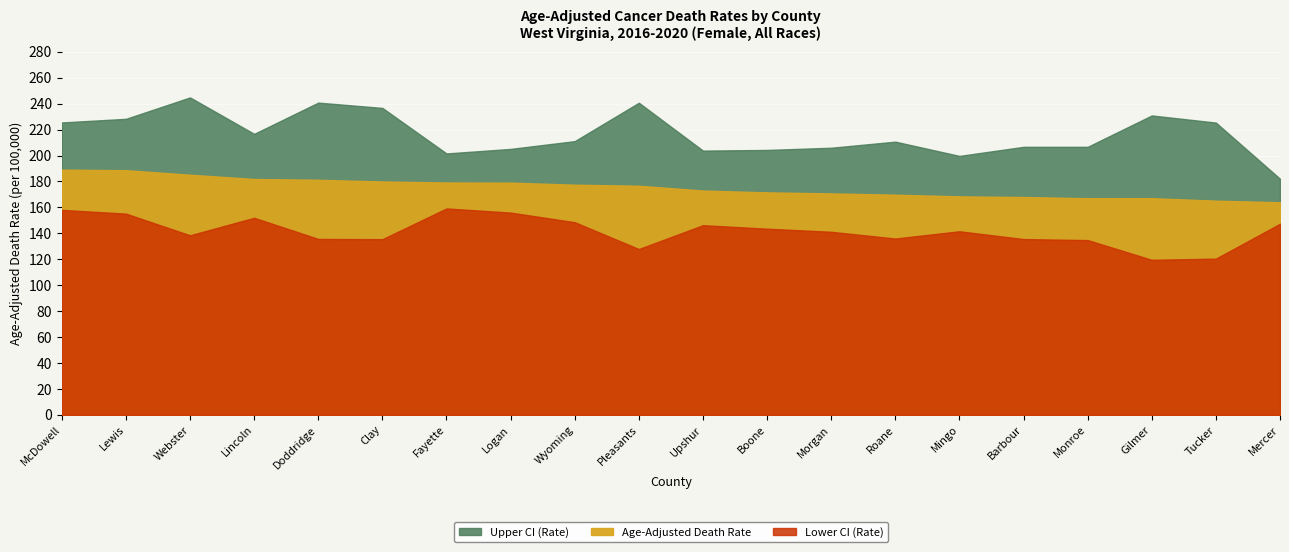

Between Pleasants and Roane, which series saw the biggest shift?

Upper CI (Rate)